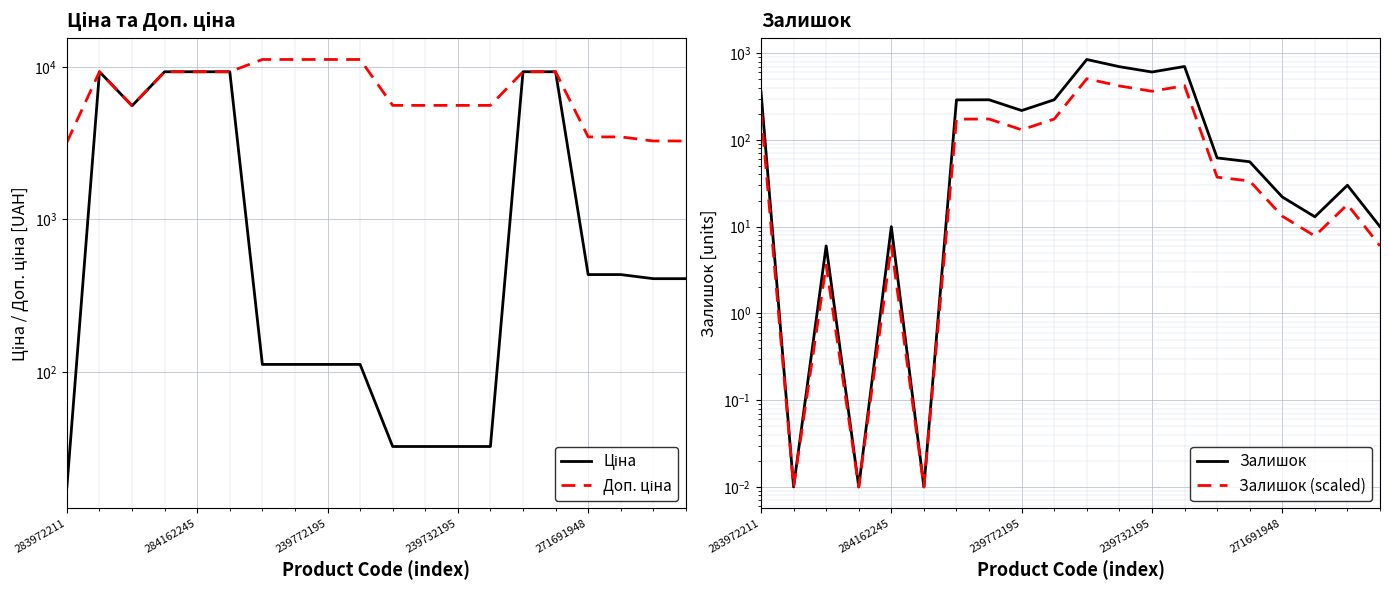

Is it true that Ціна equals 3006.4 at 239772195?

False